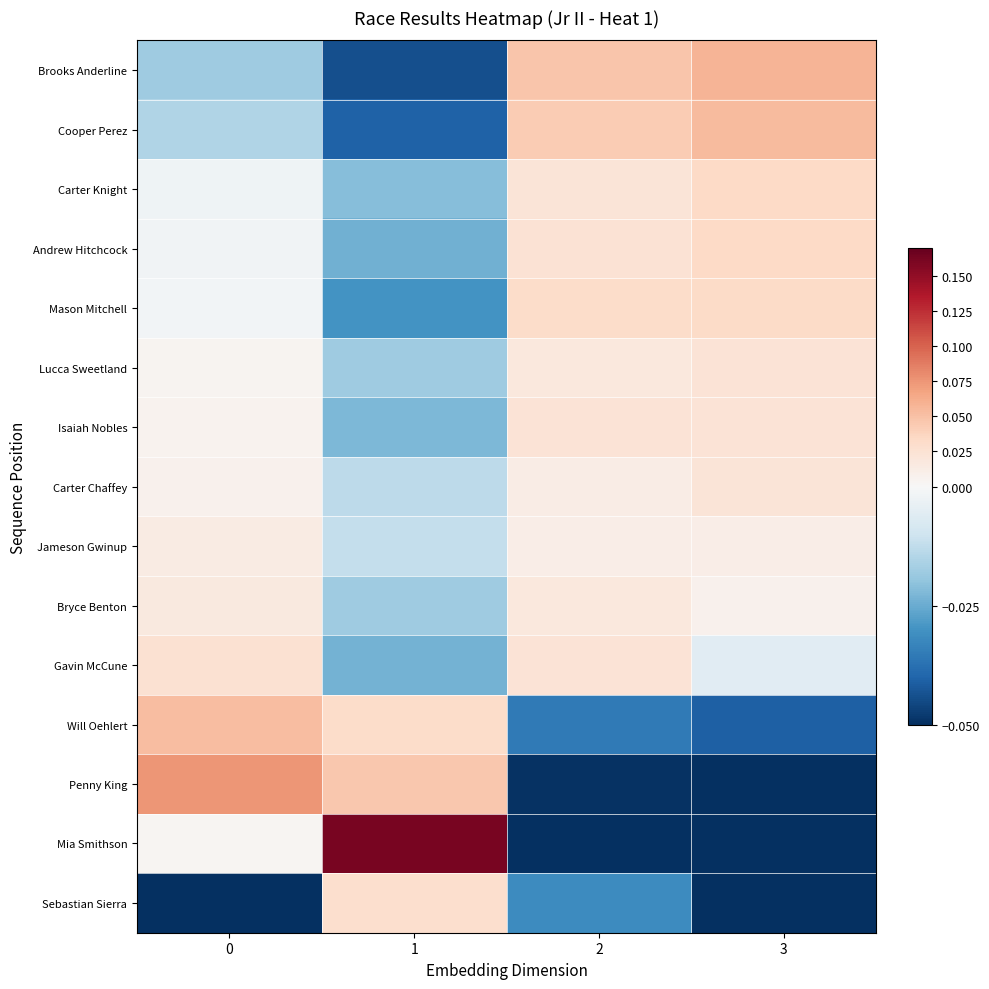

At which category is the sum across all series the highest?

3